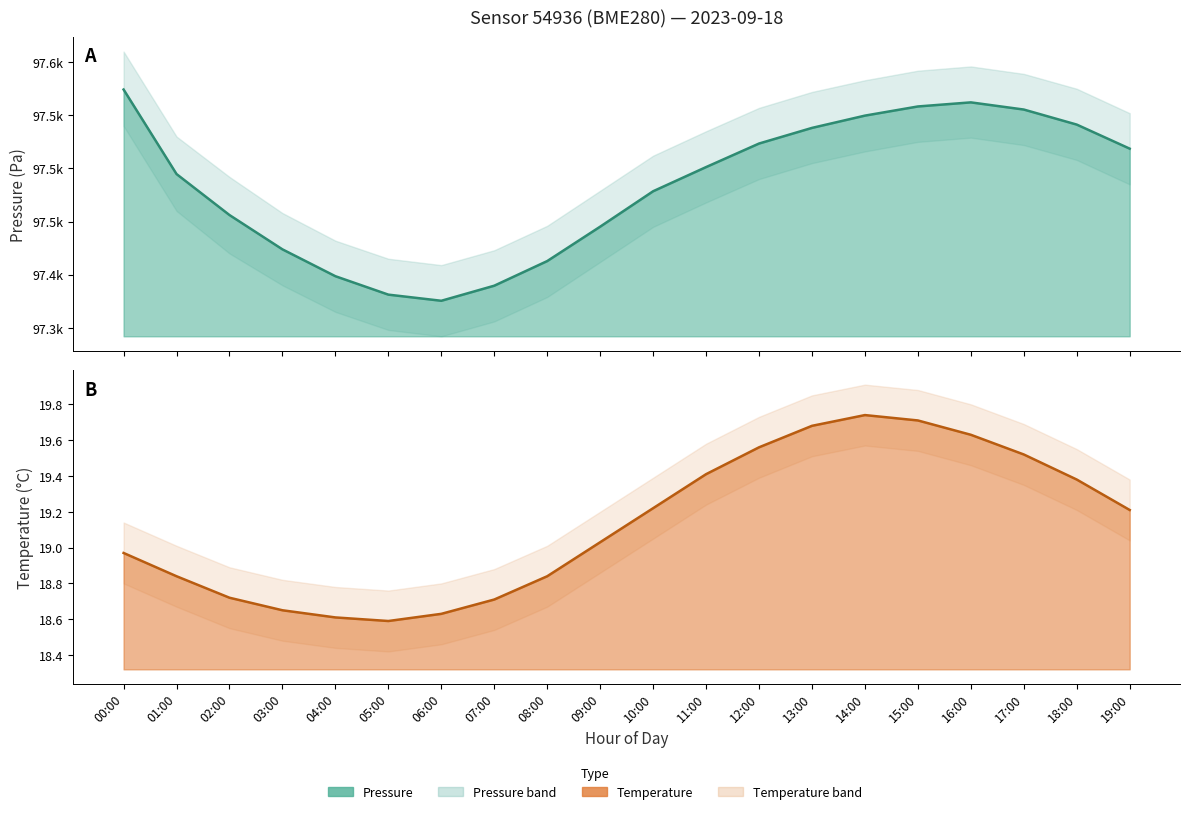

Rank the series at 00:00 from highest to lowest value.

pressure, temperature